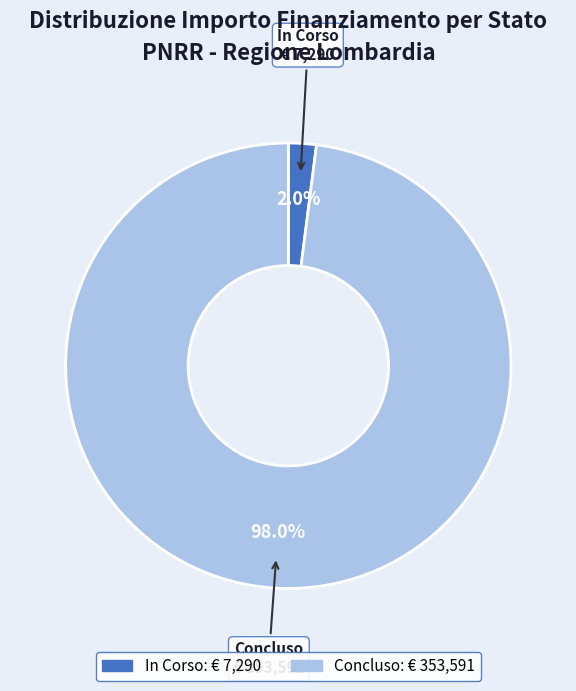

Between Concluso and In Corso, which is larger?

Concluso